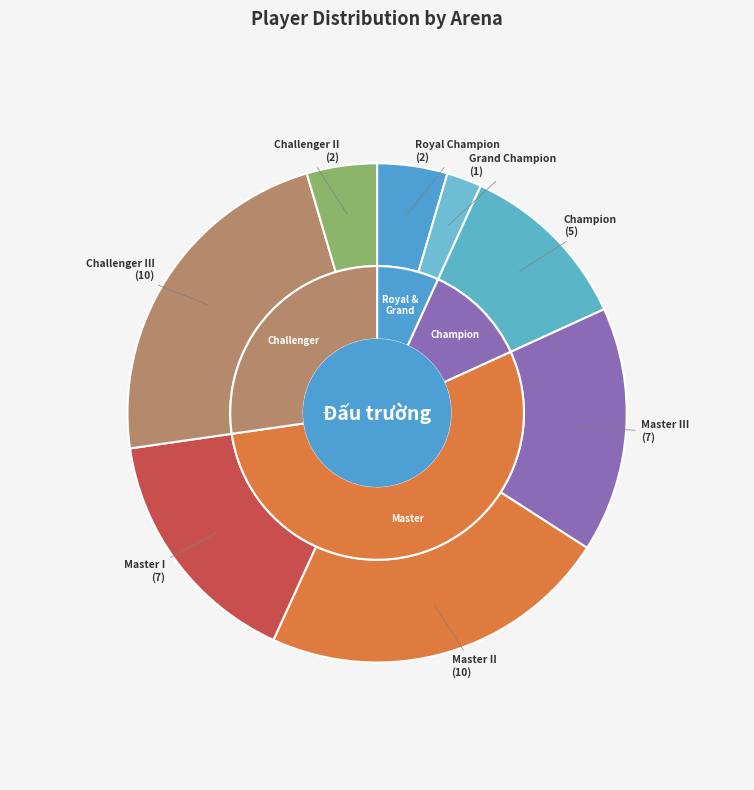

The Challenger II slice represents 12% of the pie. True or false?

False